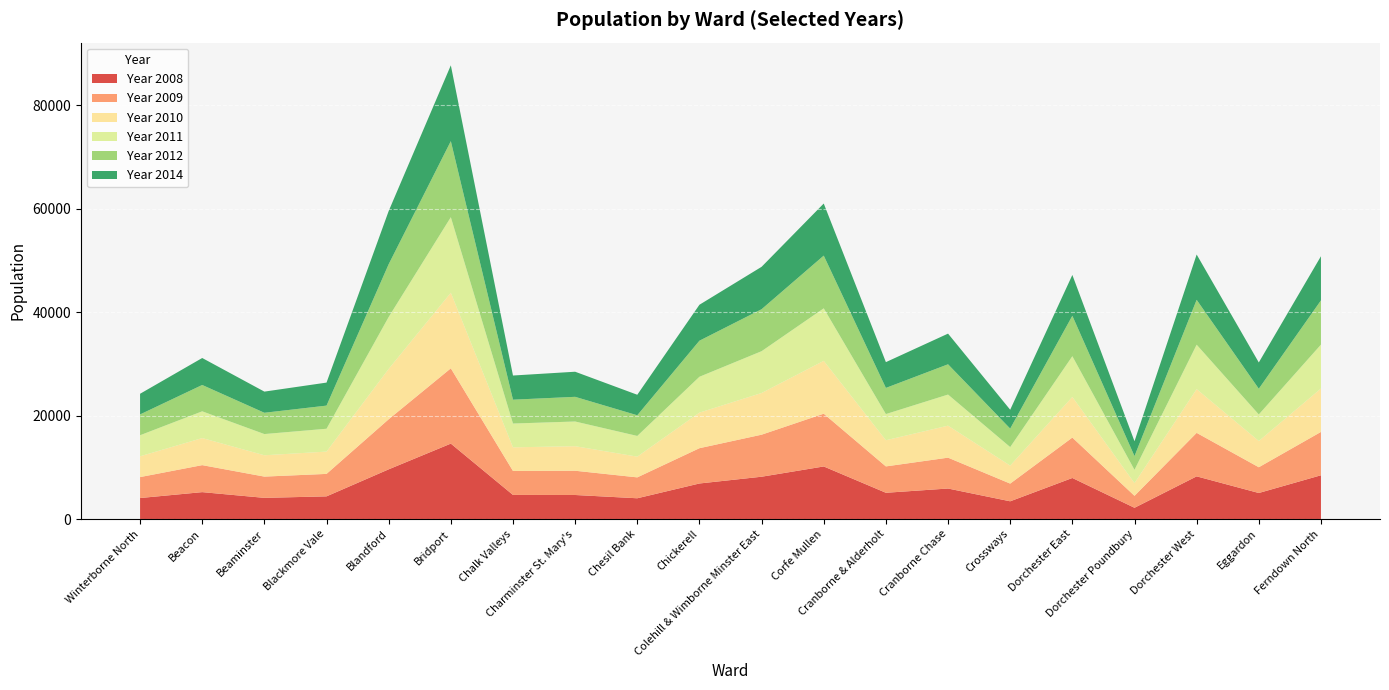

Reading right to left, list all the values displayed in this chart.

Year 2008: Ferndown North=8461	Eggardon=5035	Dorchester West=8253	Dorchester Poundbury=2176	Dorchester East=7938	Crossways=3428	Cranborne Chase=5899	Cranborne & Alderholt=5077	Corfe Mullen=10165	Colehill & Wimborne Minster East=8182	Chickerell=6873	Chesil Bank=4015	Charminster St. Mary's=4648	Chalk Valleys=4659	Bridport=14584	Blandford=9610	Blackmore Vale=4384	Beaminster=4094	Beacon=5202	Winterborne North=4061
Year 2009: Ferndown North=8385	Eggardon=4979	Dorchester West=8409	Dorchester Poundbury=2314	Dorchester East=7817	Crossways=3424	Cranborne Chase=5969	Cranborne & Alderholt=5099	Corfe Mullen=10205	Colehill & Wimborne Minster East=8128	Chickerell=6825	Chesil Bank=4040	Charminster St. Mary's=4691	Chalk Valleys=4637	Bridport=14560	Blandford=9684	Blackmore Vale=4344	Beaminster=4111	Beacon=5221	Winterborne North=4051
Year 2010: Ferndown North=8396	Eggardon=5077	Dorchester West=8458	Dorchester Poundbury=2456	Dorchester East=7859	Crossways=3481	Cranborne Chase=6190	Cranborne & Alderholt=5060	Corfe Mullen=10218	Colehill & Wimborne Minster East=8063	Chickerell=6878	Chesil Bank=4010	Charminster St. Mary's=4746	Chalk Valleys=4568	Bridport=14616	Blandford=9739	Blackmore Vale=4313	Beaminster=4123	Beacon=5234	Winterborne North=4021
Year 2011: Ferndown North=8488	Eggardon=5130	Dorchester West=8592	Dorchester Poundbury=2568	Dorchester East=7871	Crossways=3581	Cranborne Chase=6011	Cranborne & Alderholt=5062	Corfe Mullen=10154	Colehill & Wimborne Minster East=8082	Chickerell=6933	Chesil Bank=4002	Charminster St. Mary's=4774	Chalk Valleys=4603	Bridport=14611	Blandford=10037	Blackmore Vale=4418	Beaminster=4104	Beacon=5171	Winterborne North=4070
Year 2012: Ferndown North=8551	Eggardon=4975	Dorchester West=8678	Dorchester Poundbury=2655	Dorchester East=7819	Crossways=3574	Cranborne Chase=5854	Cranborne & Alderholt=5057	Corfe Mullen=10196	Colehill & Wimborne Minster East=8117	Chickerell=6975	Chesil Bank=3997	Charminster St. Mary's=4772	Chalk Valleys=4612	Bridport=14704	Blandford=10207	Blackmore Vale=4473	Beaminster=4117	Beacon=5094	Winterborne North=4025
Year 2014: Ferndown North=8539	Eggardon=5081	Dorchester West=8758	Dorchester Poundbury=2870	Dorchester East=7893	Crossways=3645	Cranborne Chase=5929	Cranborne & Alderholt=4985	Corfe Mullen=10072	Colehill & Wimborne Minster East=8200	Chickerell=6951	Chesil Bank=3967	Charminster St. Mary's=4853	Chalk Valleys=4672	Bridport=14660	Blandford=10283	Blackmore Vale=4451	Beaminster=4090	Beacon=5217	Winterborne North=3993